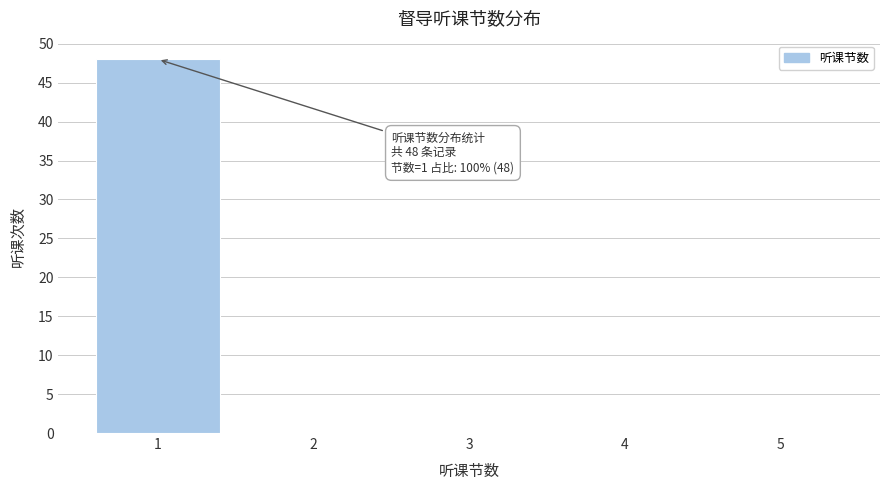

Over which range of the x-axis is the bar tallest?

0.5 to 1.5